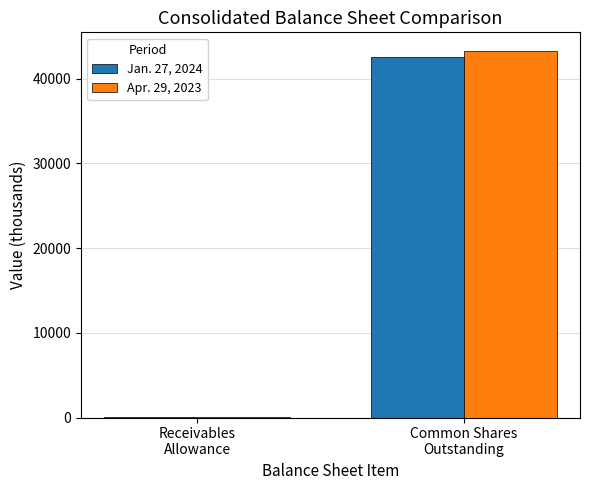

What is the maximum value for Apr. 29, 2023?

43318.0